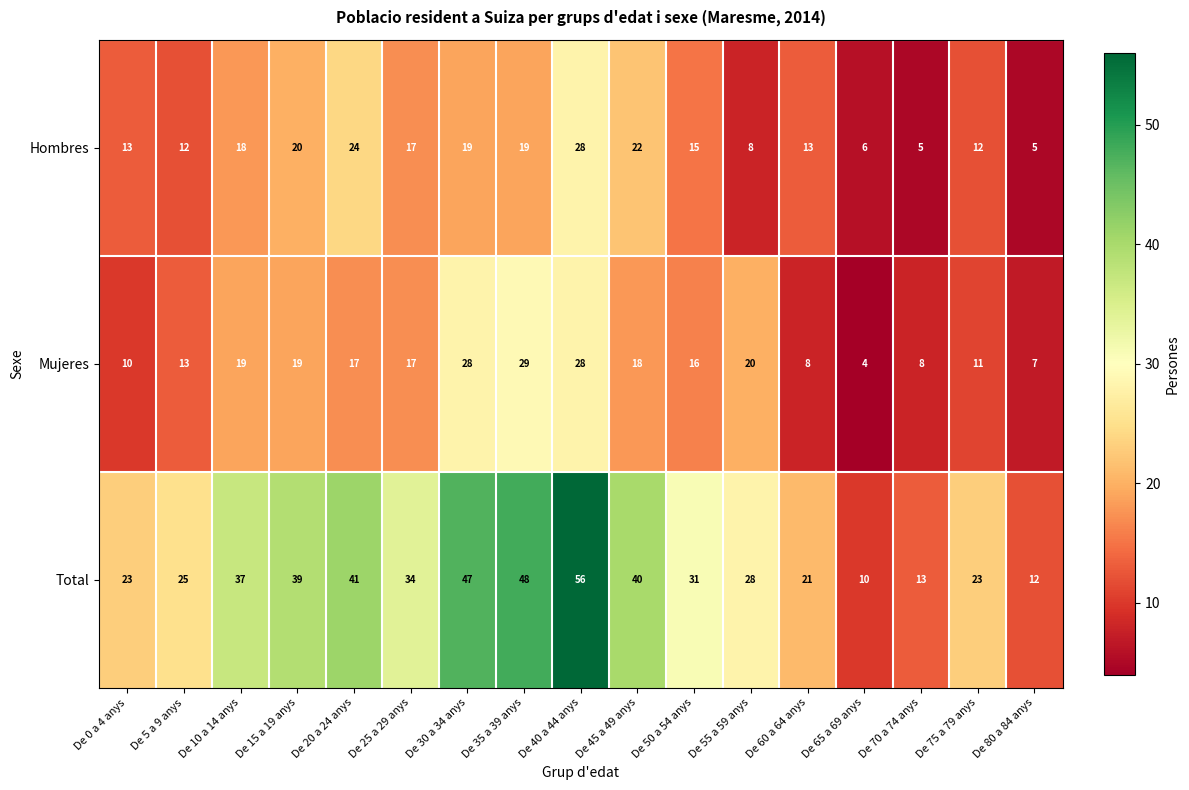

At which label does Mujeres reach its peak?

De 35 a 39 anys